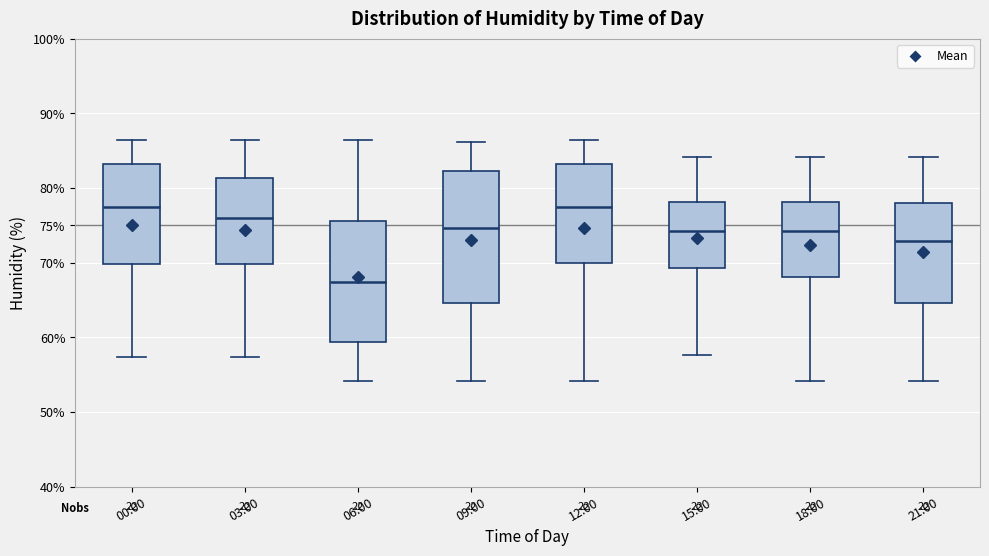

Which box is the tallest, from its lower edge to its upper edge?

09:00